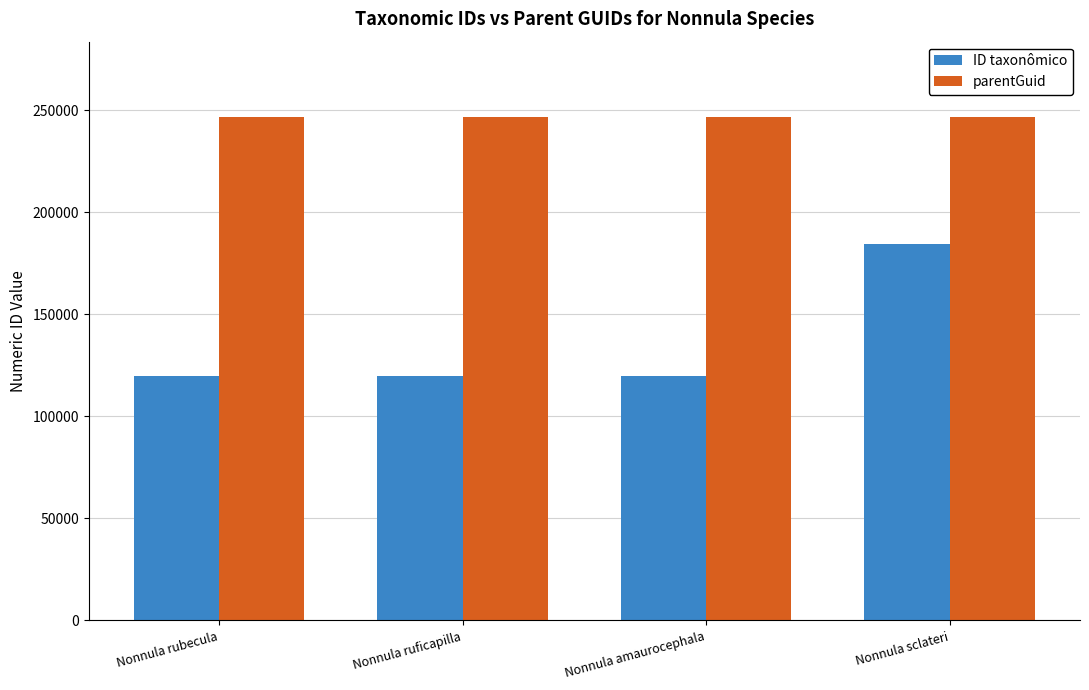

At which category is the sum across all series the highest?

Nonnula sclateri